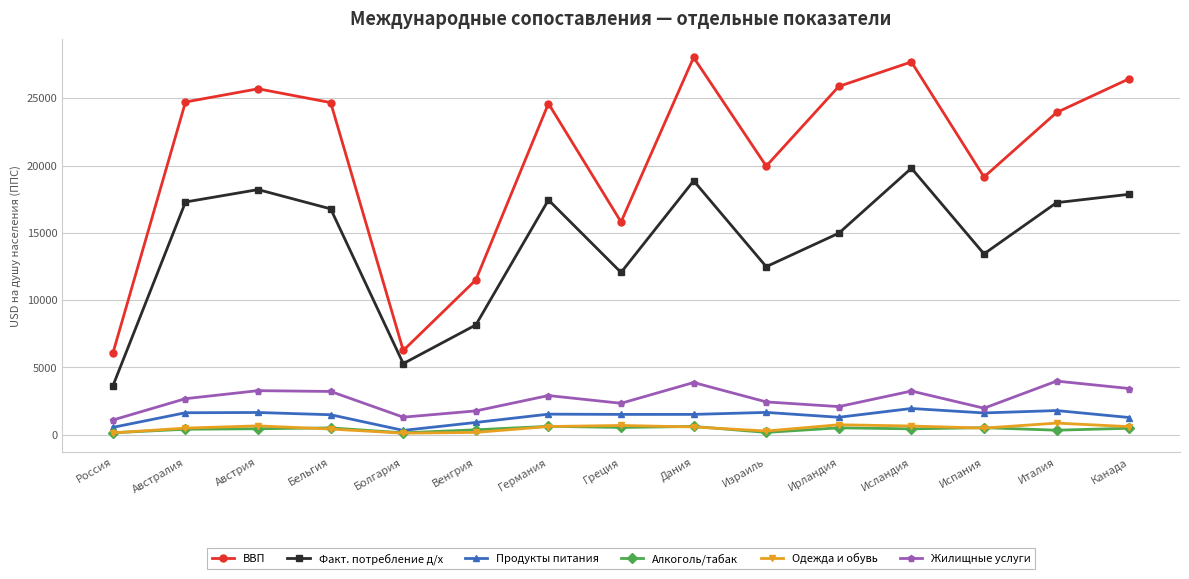

True or false: ВВП and Продукты питания intersect in this chart.

False